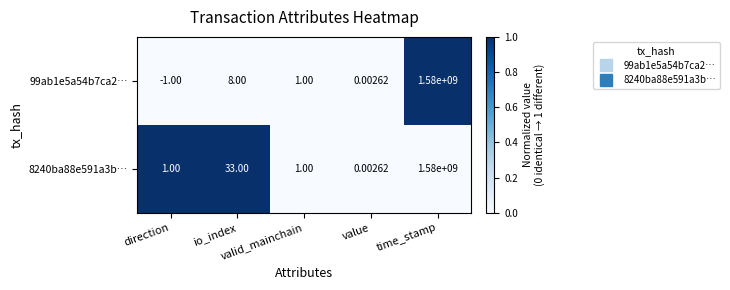

Rank the series by their maximum value, from lowest to highest.

99ab1e5a54b7ca2…, 8240ba88e591a3b…